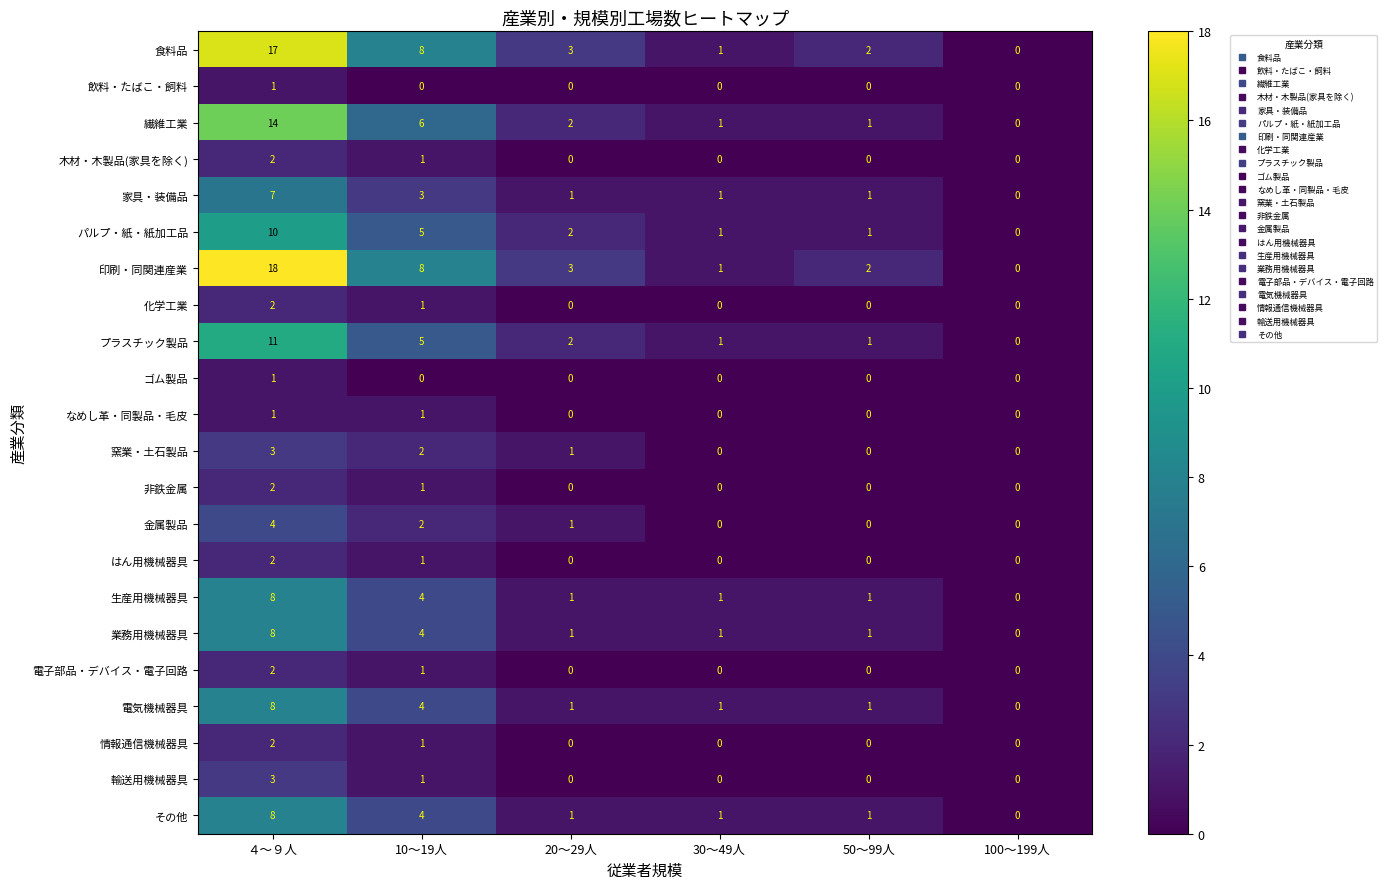

Which series changed the most between ４～９人 and 30～49人?

印刷・同関連産業